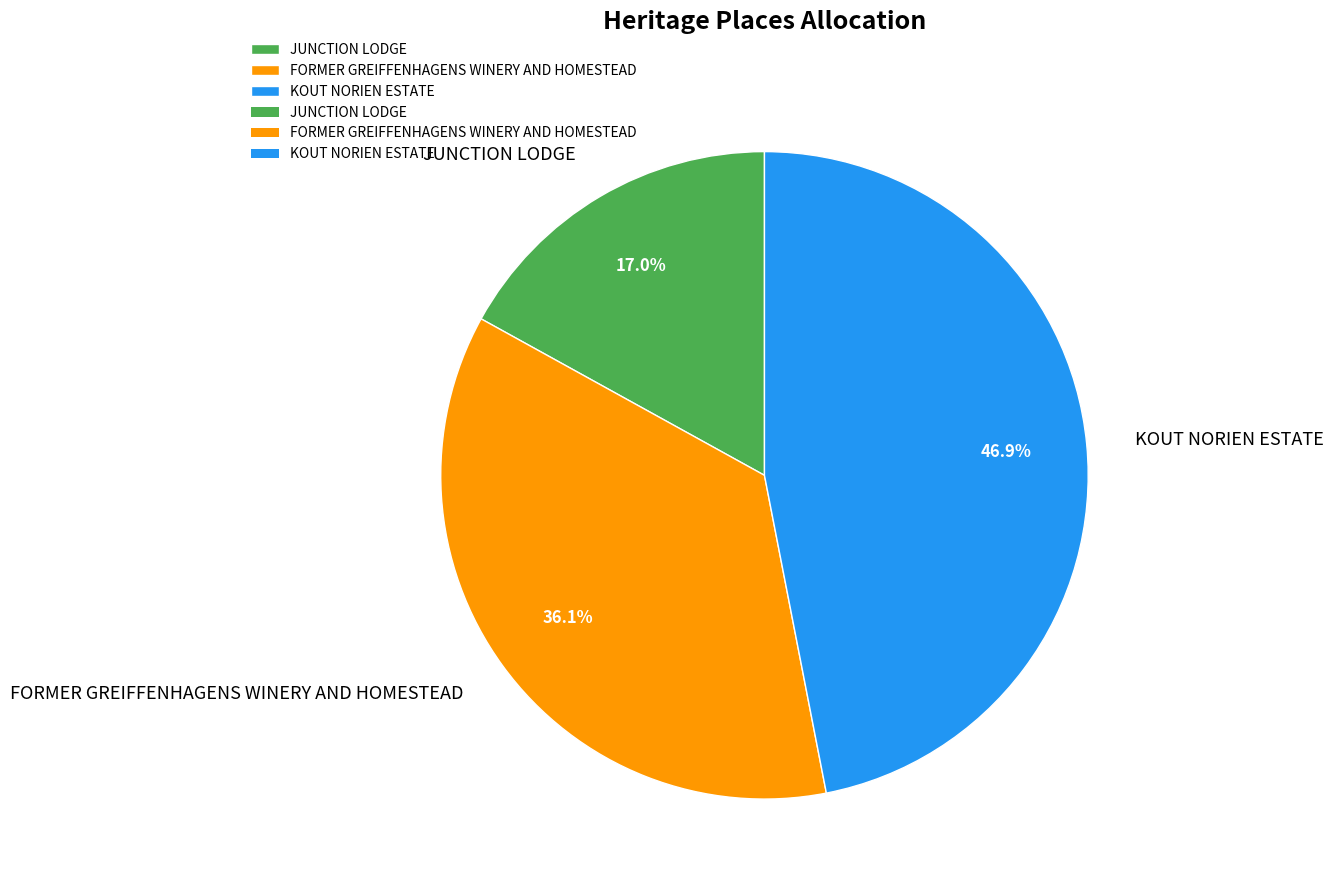

Approximately how many times larger is the value at JUNCTION LODGE compared to FORMER GREIFFENHAGENS WINERY AND HOMESTEAD?

0.5